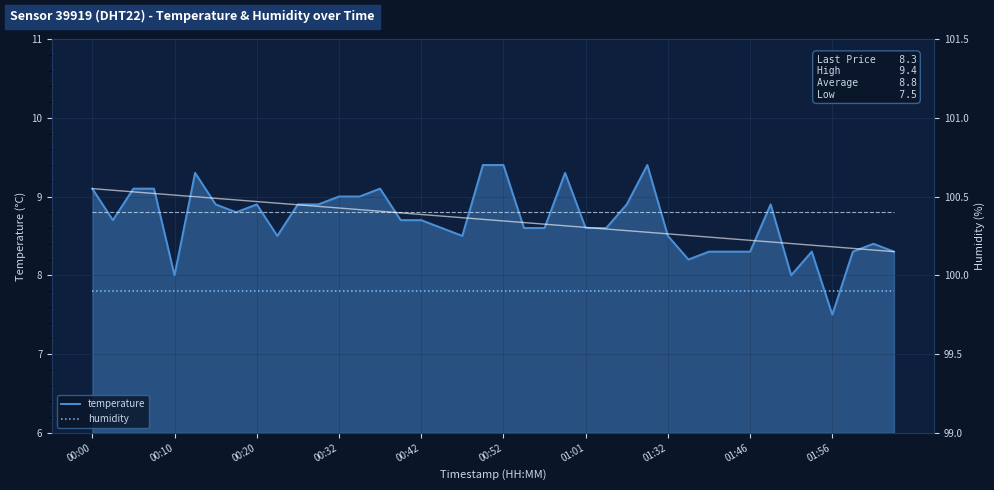

Reading right to left, extract all data points from this chart.

temperature: 8.3	8.4	8.3	7.5	8.3	8.0	8.9	8.3	8.3	8.3	8.2	8.5	9.4	8.9	8.6	8.6	9.3	8.6	8.6	9.4	9.4	8.5	8.6	8.7	8.7	9.1	9.0	9.0	8.9	8.9	8.5	8.9	8.8	8.9	9.3	8.0	9.1	9.1	8.7	9.1
humidity: 99.9	99.9	99.9	99.9	99.9	99.9	99.9	99.9	99.9	99.9	99.9	99.9	99.9	99.9	99.9	99.9	99.9	99.9	99.9	99.9	99.9	99.9	99.9	99.9	99.9	99.9	99.9	99.9	99.9	99.9	99.9	99.9	99.9	99.9	99.9	99.9	99.9	99.9	99.9	99.9